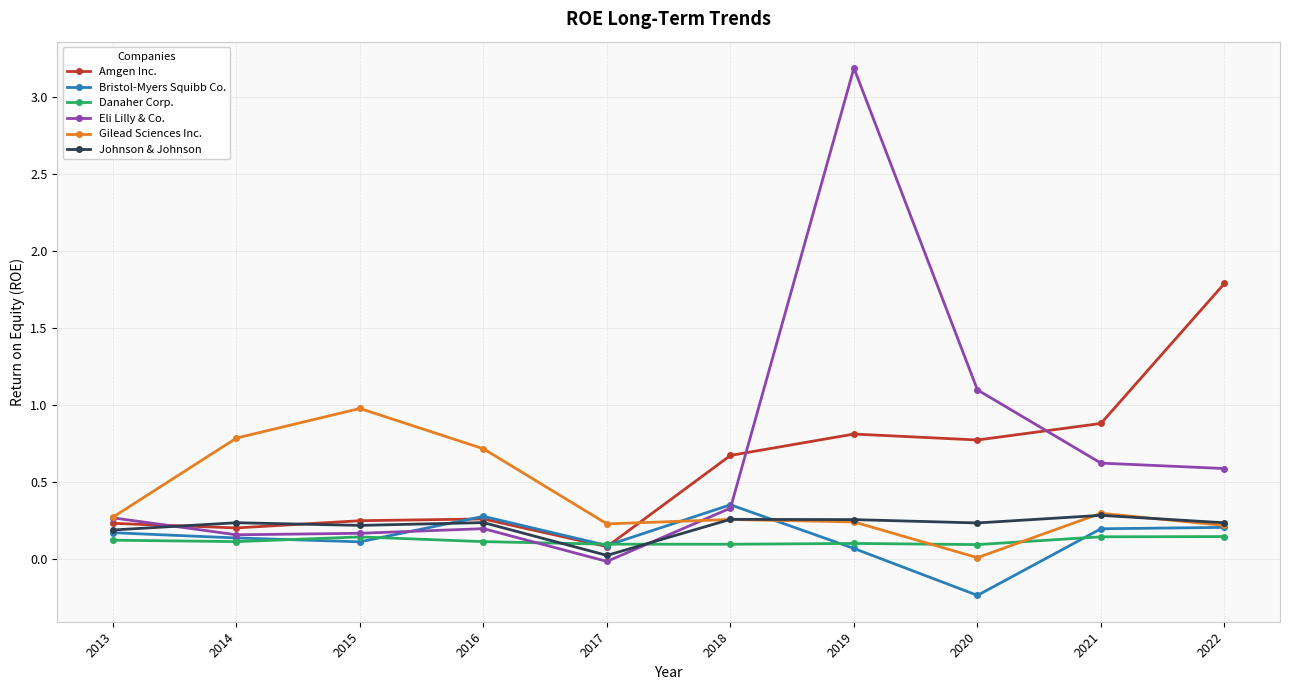

What is the maximum value shown in the chart?

3.2